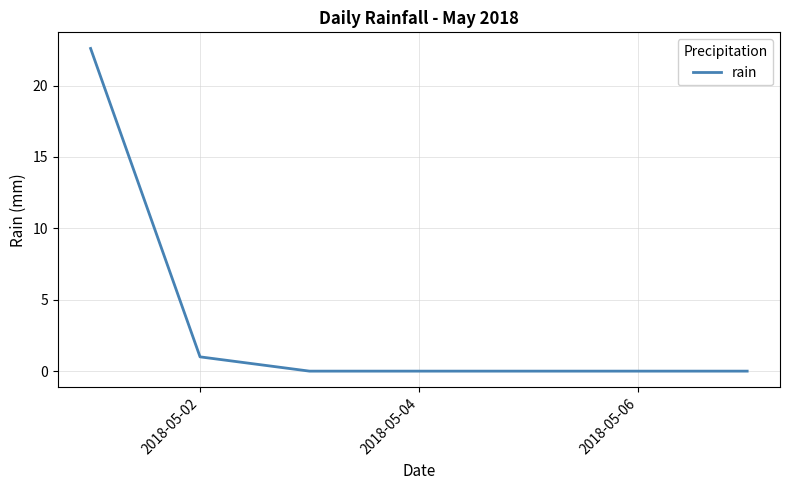

What is the greatest value displayed?

22.6